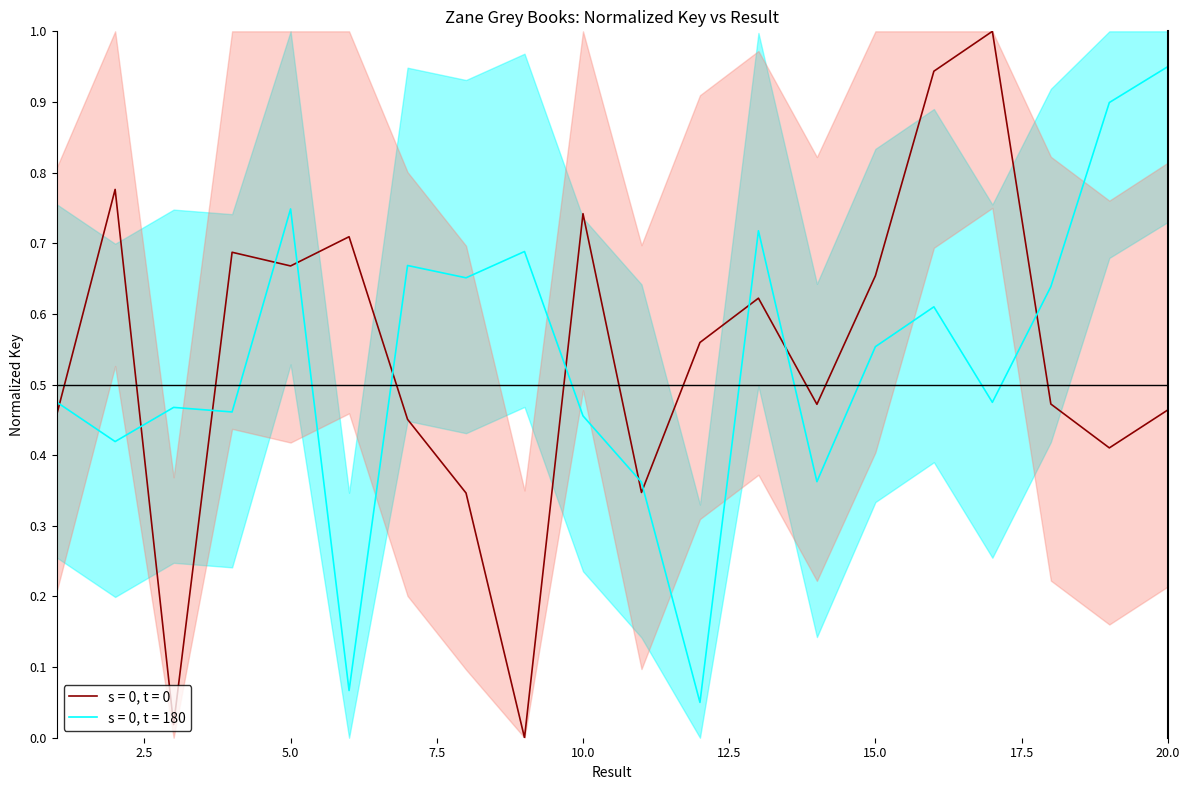

Reading right to left, what are all the values shown in this chart?

0.5	0.4	0.5	1.0	0.9	0.7	0.5	0.6	0.6	0.3	0.7	0.0	0.3	0.5	0.7	0.7	0.7	0.0	0.8	0.5